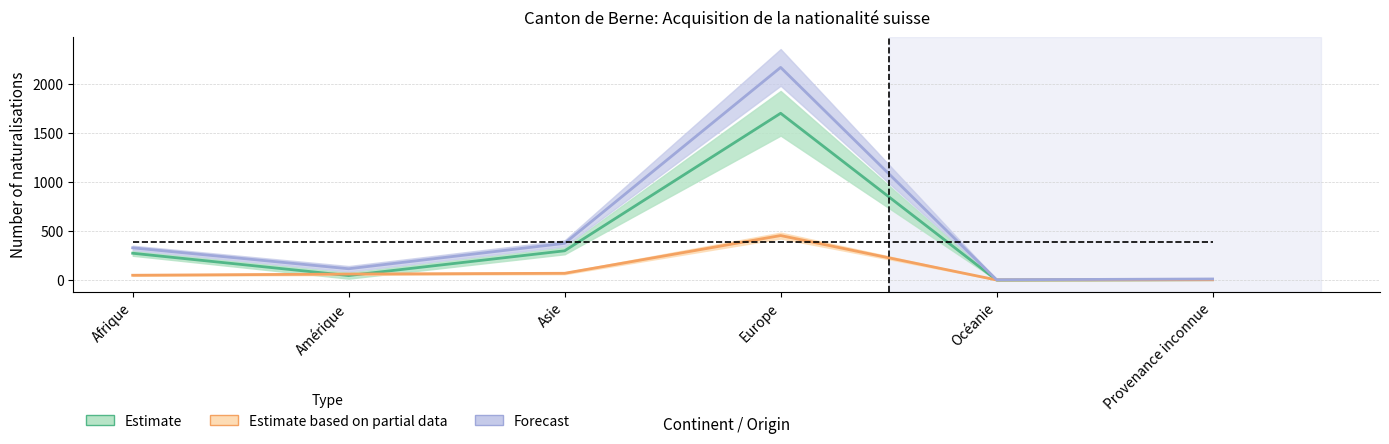

True or false: Total naturalisations and Naturalisations facilitées intersect in this chart.

False